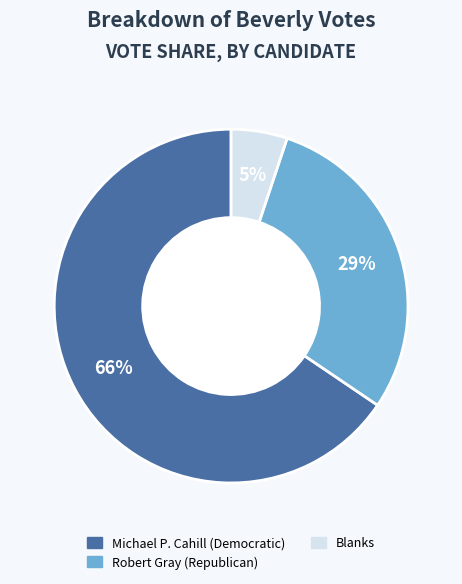

To the nearest percent, what is the average slice percentage?

33%